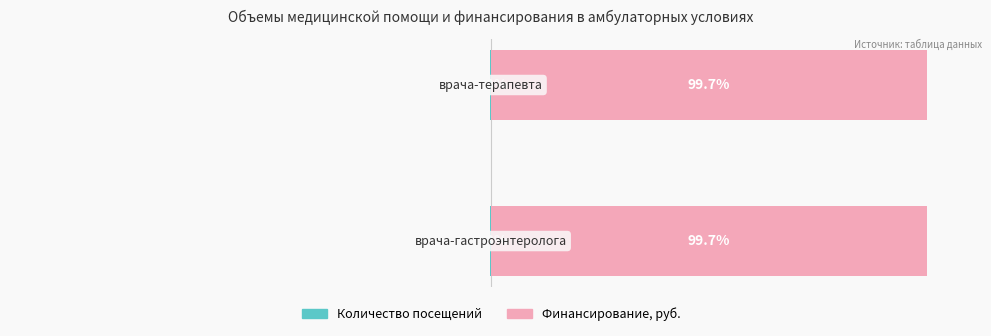

What is the maximum value for Финансирование, руб.?

99.7